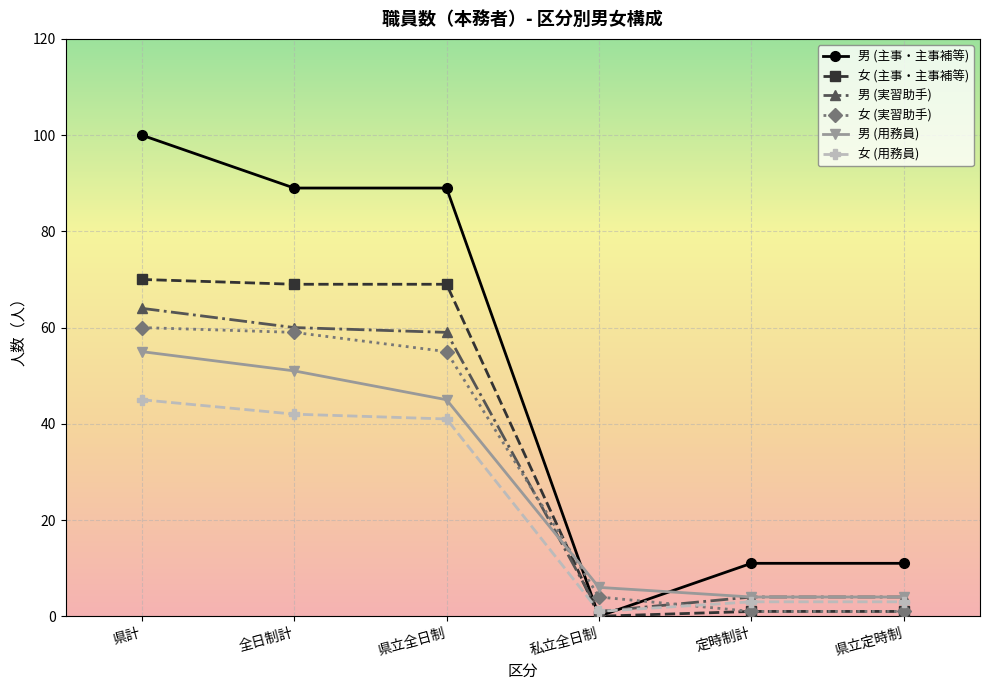

The value of 女 (実習助手) at 定時制計 is 1. True or false?

True